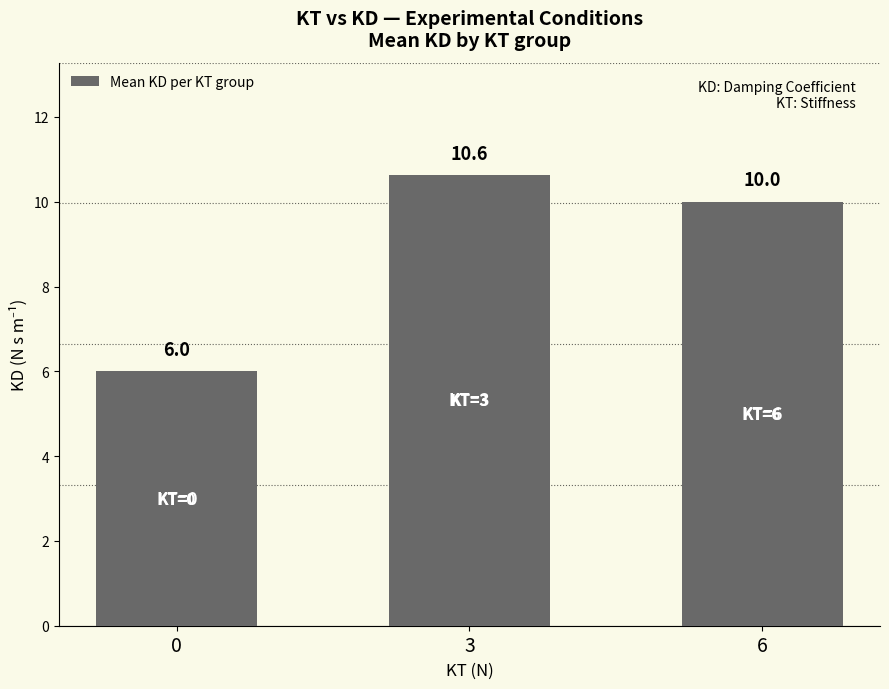

How many series are shown in this chart?

1